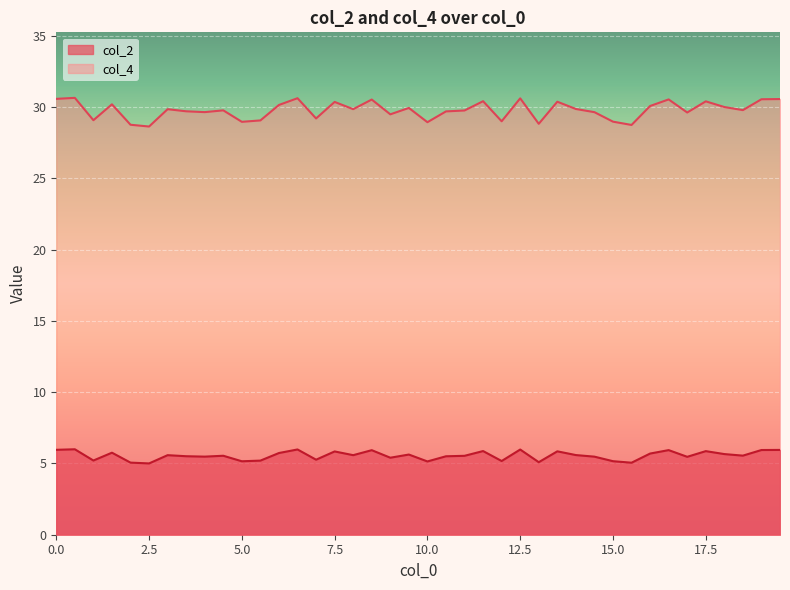

What position from the right is 1.5?

37